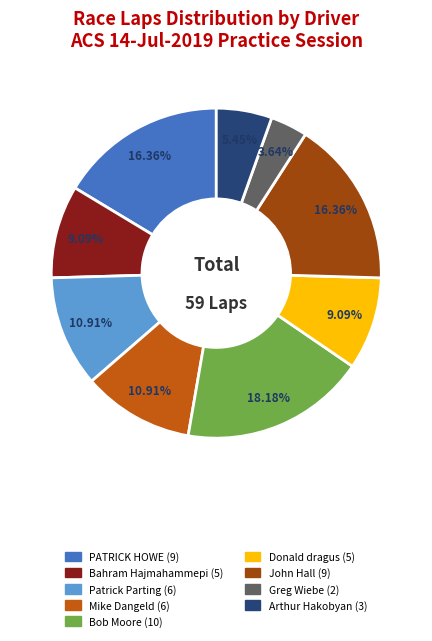

True or false: Donald dragus accounts for 9% of the total.

True